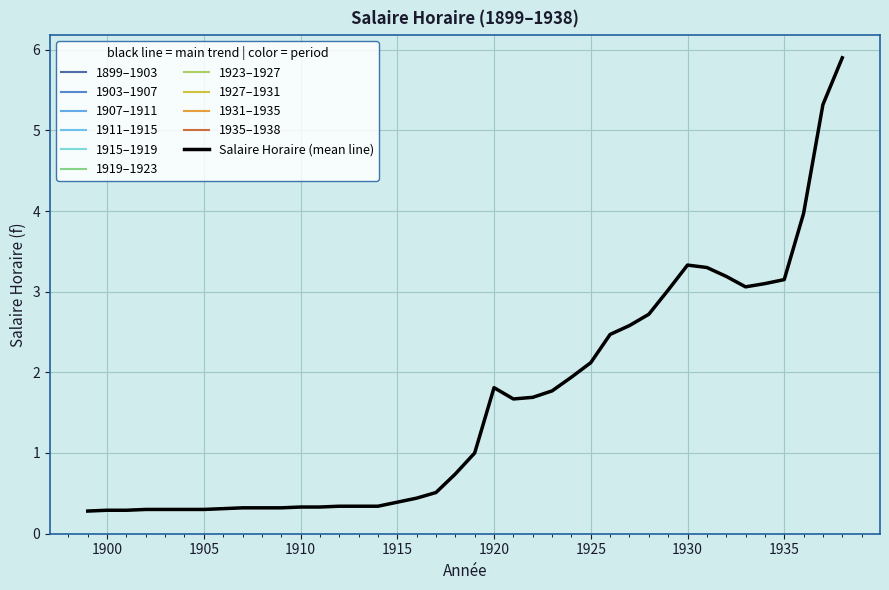

Approximately how many times larger is the value at 1909 compared to 1935?

0.1